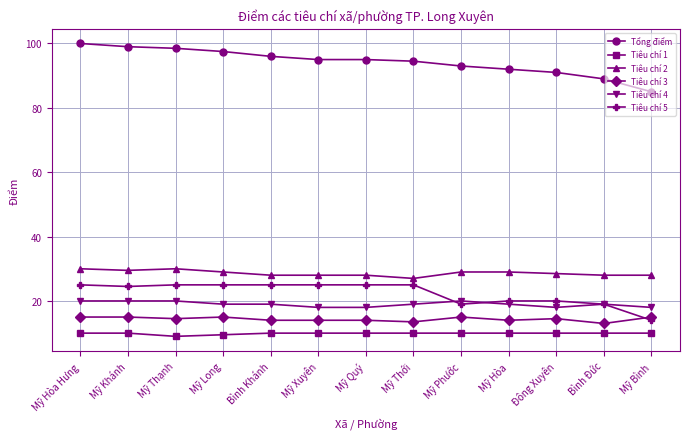

True or false: Tiêu chí 2 has a value of 7.1 at Mỹ Khánh.

False